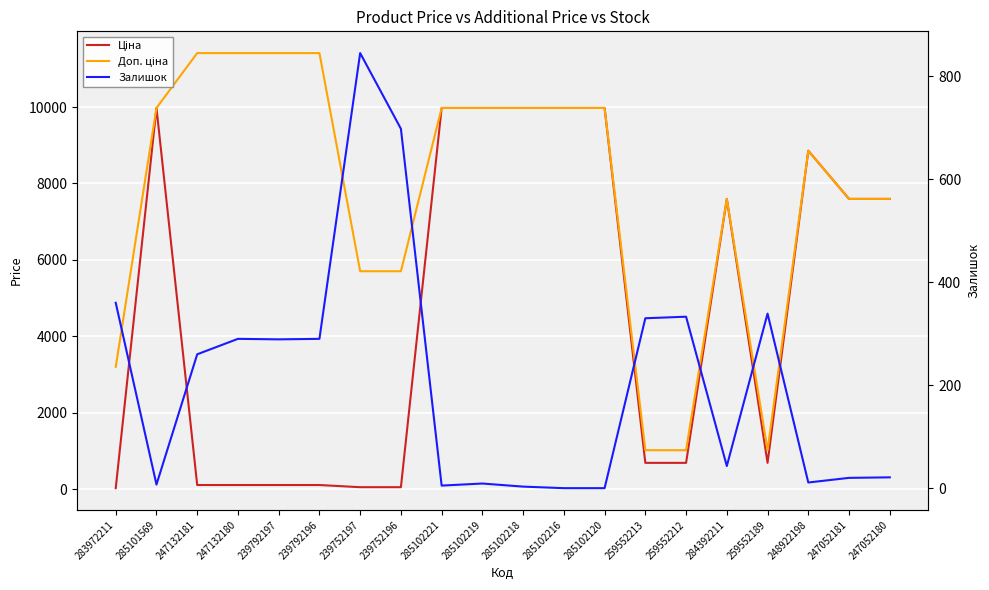

Which series changed the most between 285102218 and 247052180?

Ціна